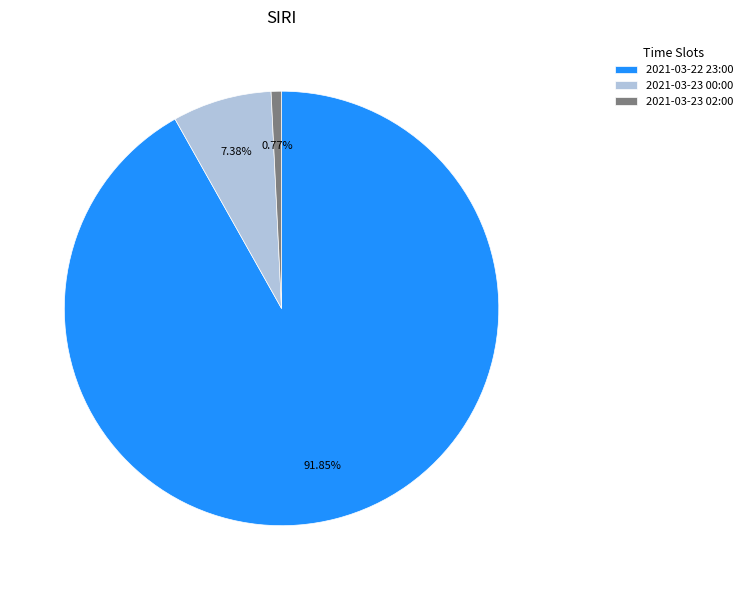

What percentage is the 2021-03-22 23:00 slice, to the nearest percent?

92%